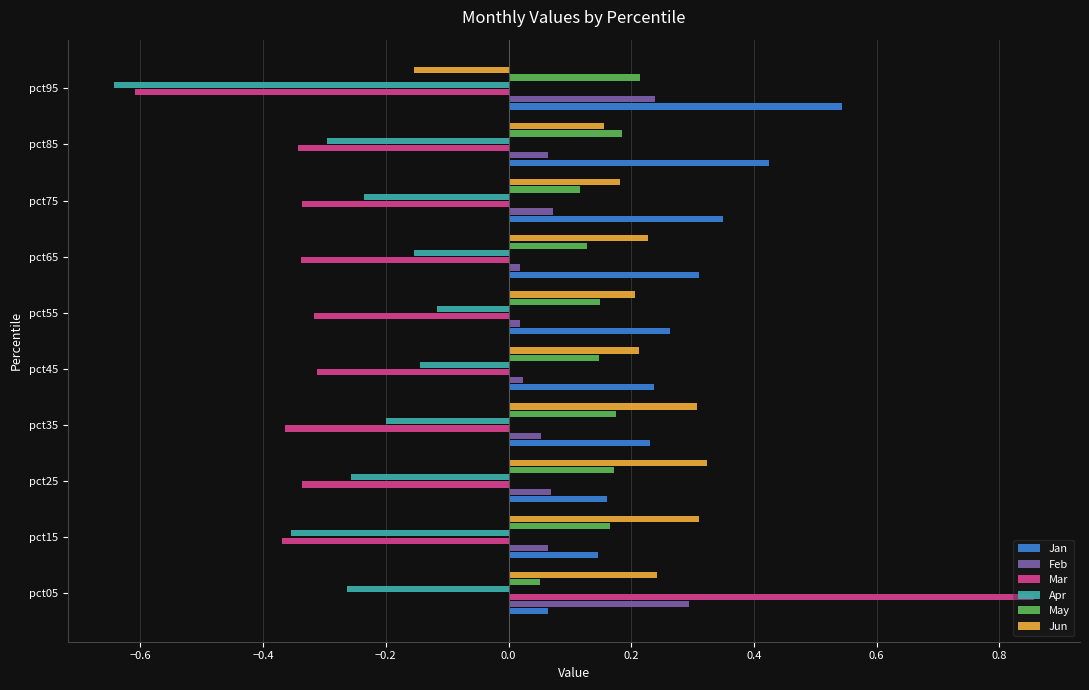

At which category does the chart reach its minimum across all series?

pct95